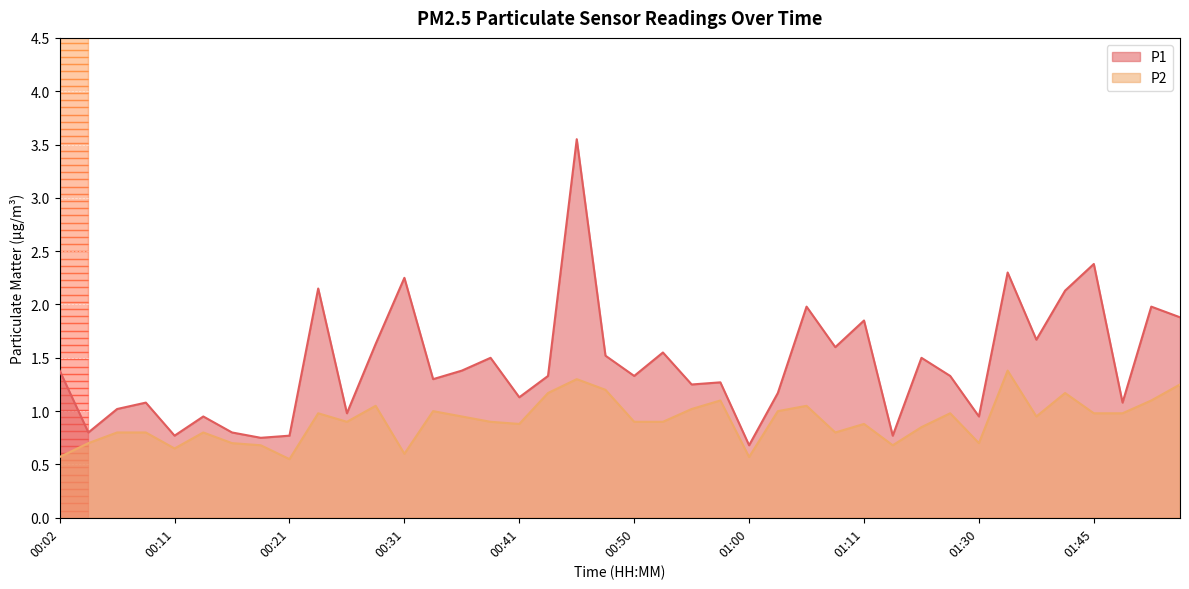

What is the average value of the P2 series?

0.9